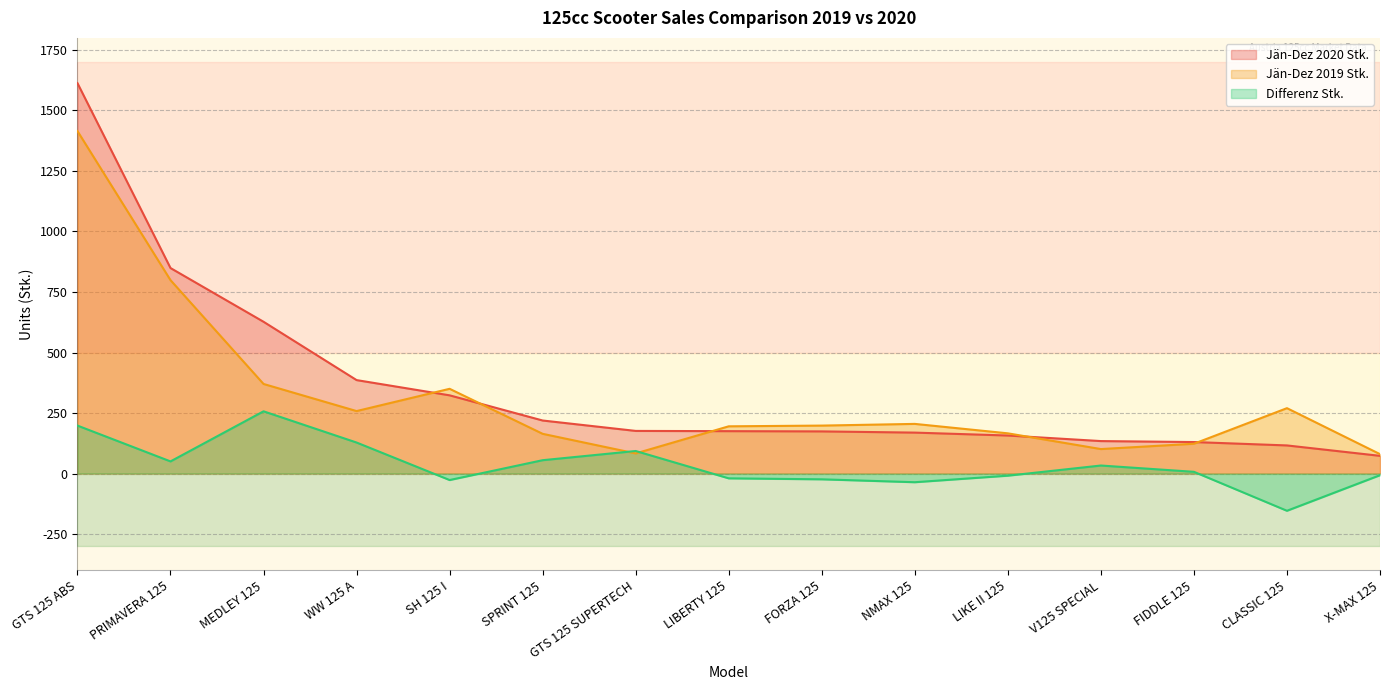

The Differenz Stk. series shows -27 at SH 125 I. True or false?

True